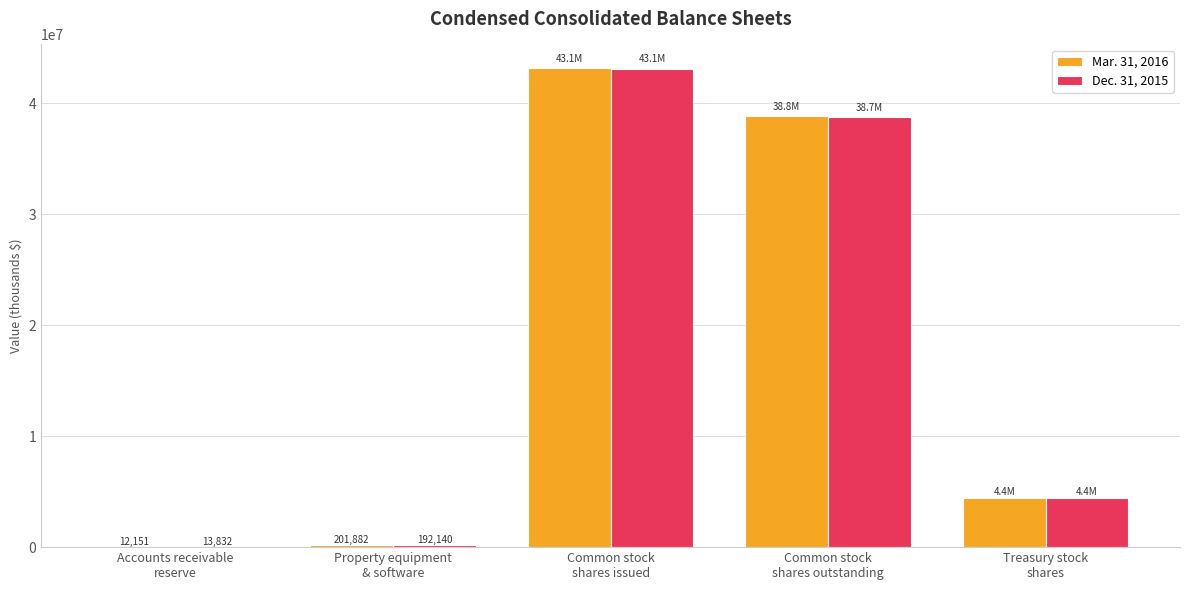

What is the maximum value shown in the chart?

43133000